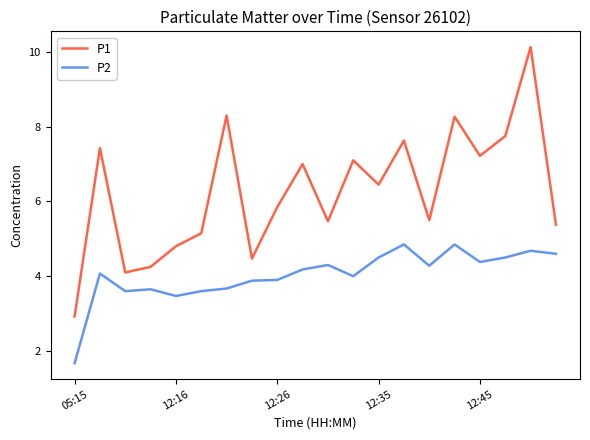

What is the smallest value displayed?

1.7